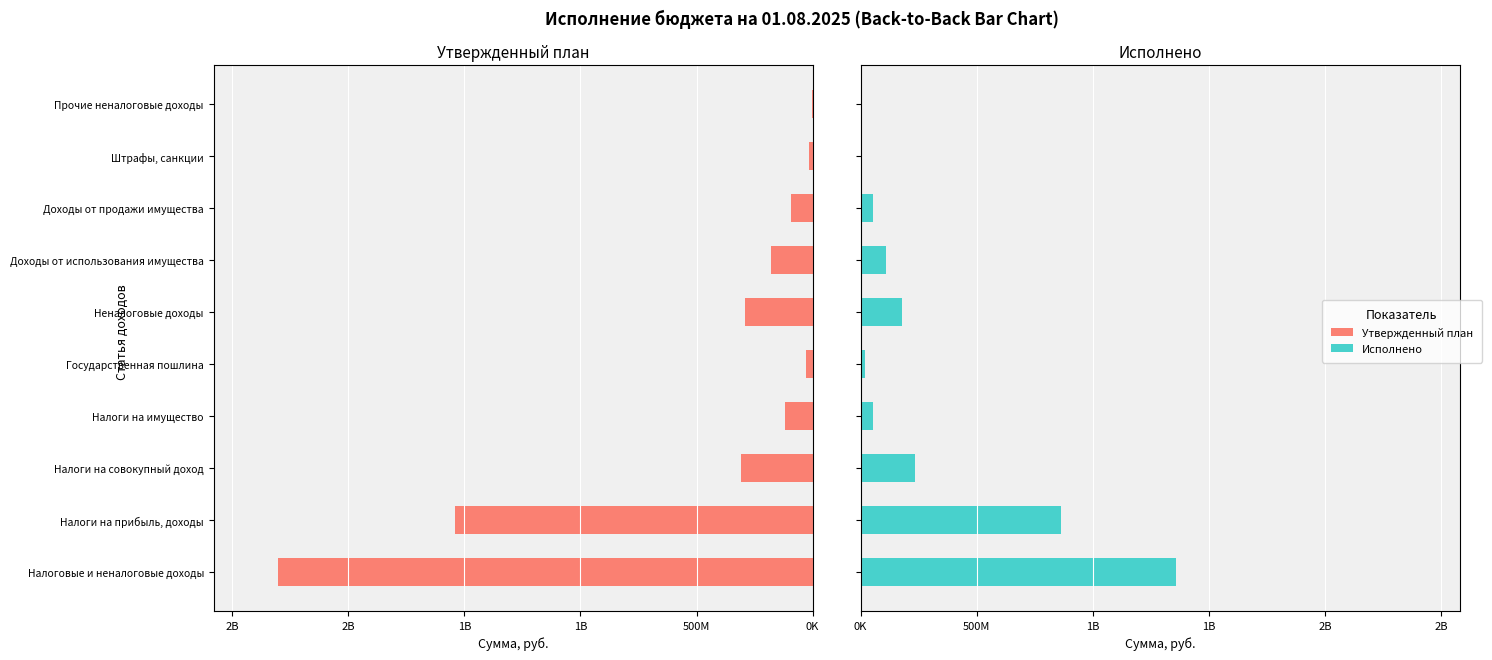

Where is Исполнено nearest to the value 680101006?

Налоги на прибыль, доходы